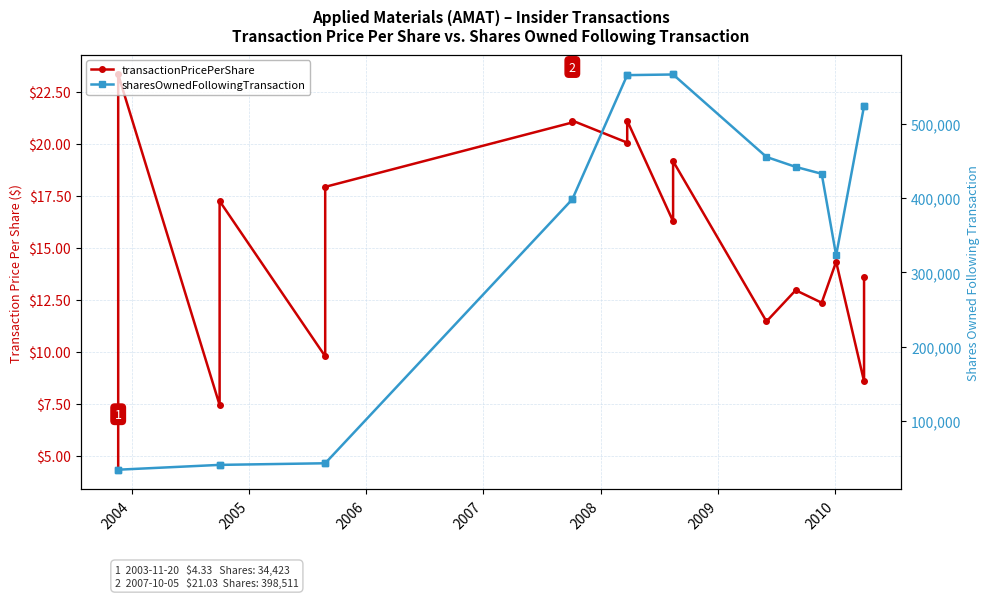

True or false: sharesOwnedFollowingTransaction and transactionPricePerShare intersect in this chart.

False